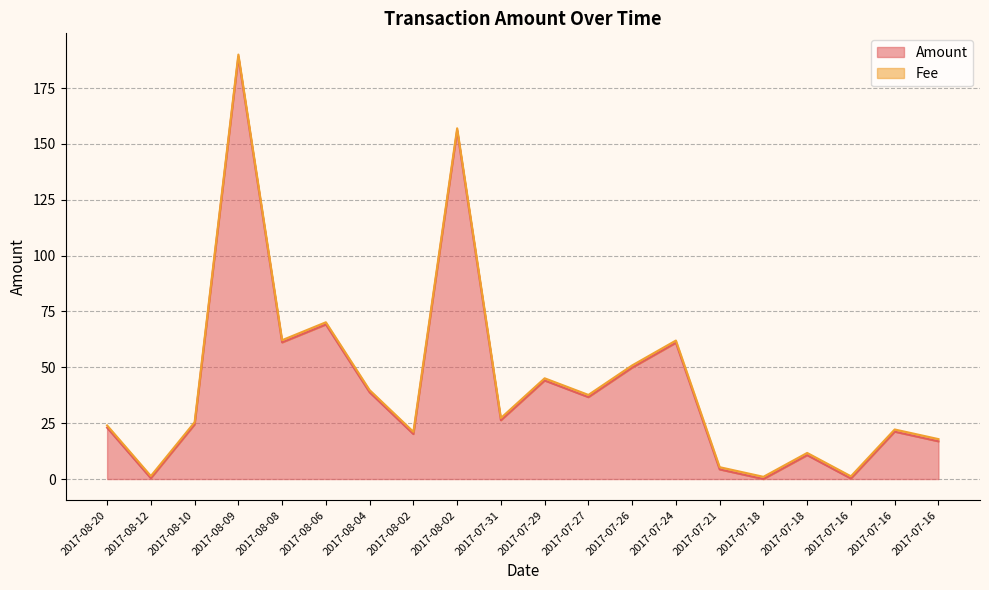

True or false: the data shows 5.1 at 2017-08-02.

False